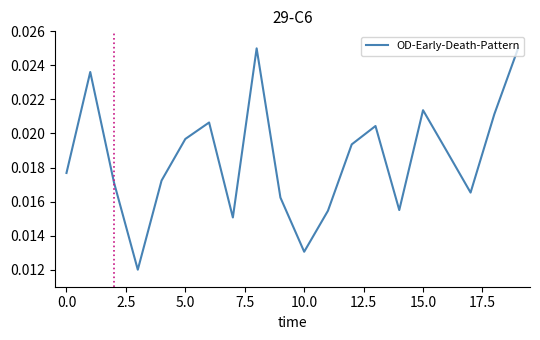

How many interior local peaks (higher than both neighbors) does the data have?

5